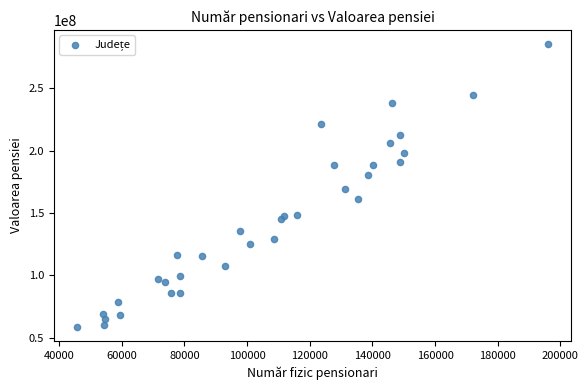

What Y value in the scatter plot is closest to 171963058?

169074804